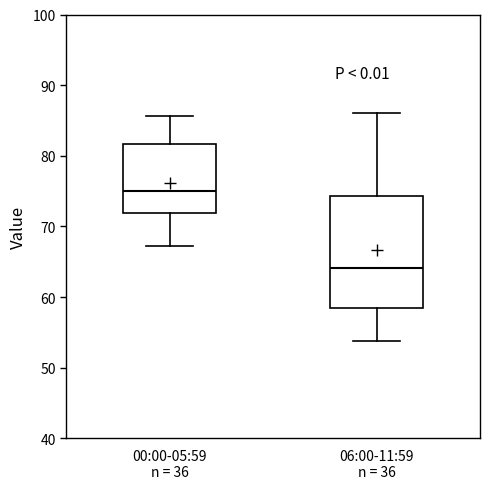

Where is the lower edge of the box for 00:00-05:59 n = 36 on the y-axis? The values are not printed on the chart, so give them approximately, as read against the axis.

72